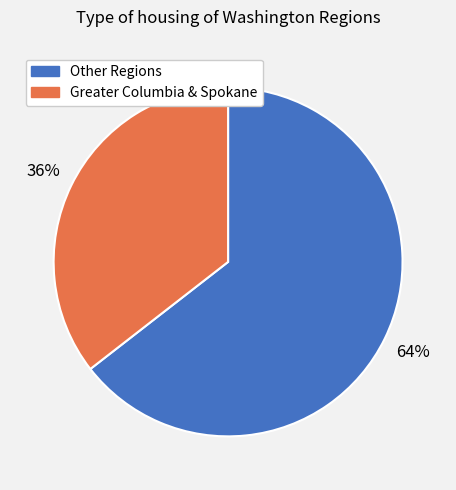

Combined, do Other Regions and Greater Columbia & Spokane account for over 50%?

Yes